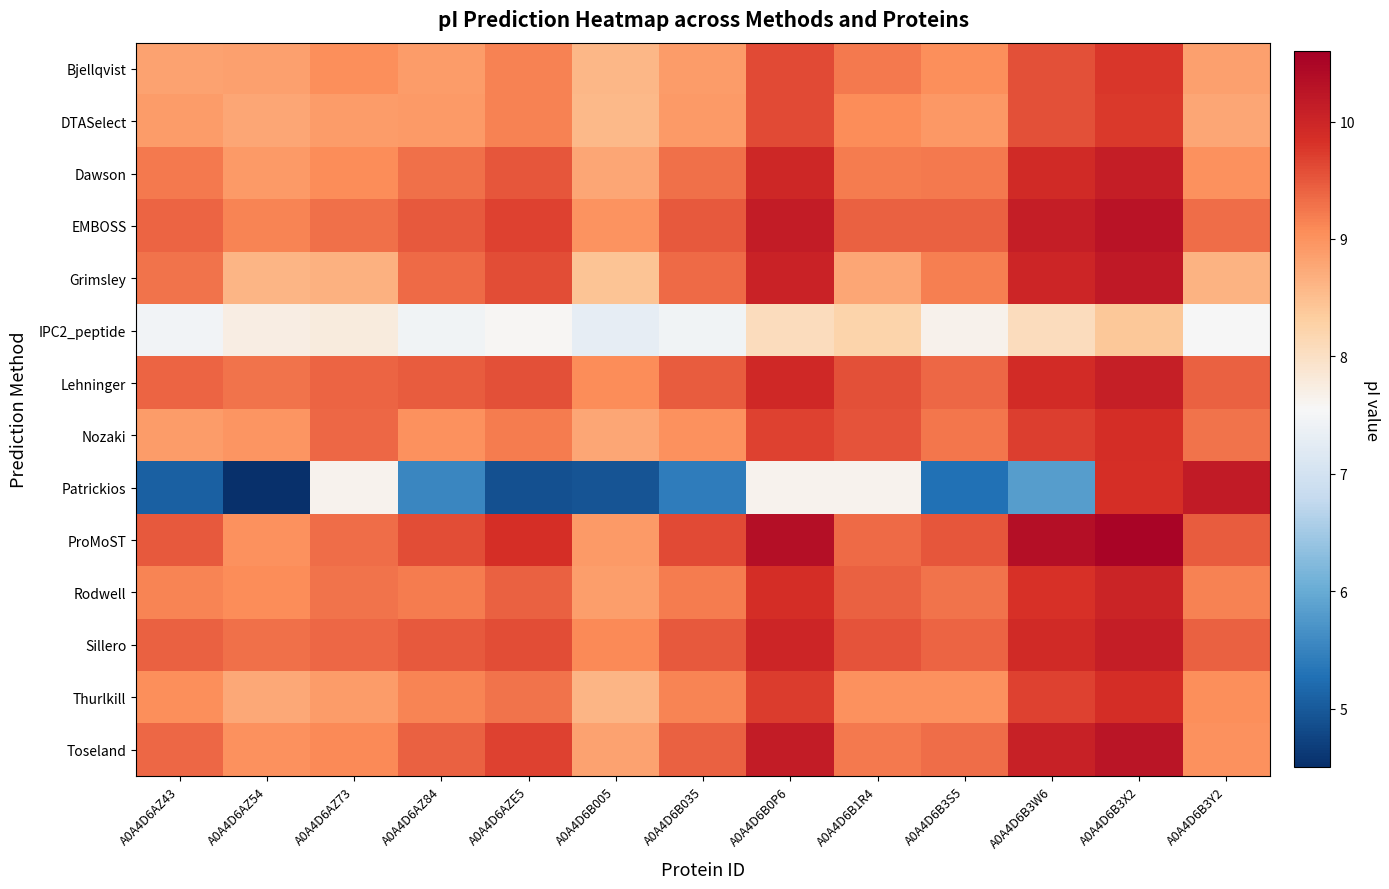

Reading right to left, transcribe all the data shown in this chart.

Bjellqvist: A0A4D6B3Y2=8.9	A0A4D6B3X2=9.8	A0A4D6B3W6=9.6	A0A4D6B3S5=9.0	A0A4D6B1R4=9.2	A0A4D6B0P6=9.6	A0A4D6B035=8.9	A0A4D6B005=8.6	A0A4D6AZE5=9.2	A0A4D6AZ84=8.9	A0A4D6AZ73=9.0	A0A4D6AZ54=8.9	A0A4D6AZ43=8.8
DTASelect: A0A4D6B3Y2=8.8	A0A4D6B3X2=9.8	A0A4D6B3W6=9.6	A0A4D6B3S5=8.9	A0A4D6B1R4=9.1	A0A4D6B0P6=9.6	A0A4D6B035=8.9	A0A4D6B005=8.6	A0A4D6AZE5=9.2	A0A4D6AZ84=8.9	A0A4D6AZ73=8.9	A0A4D6AZ54=8.8	A0A4D6AZ43=8.9
Dawson: A0A4D6B3Y2=9.0	A0A4D6B3X2=10.1	A0A4D6B3W6=9.9	A0A4D6B3S5=9.2	A0A4D6B1R4=9.2	A0A4D6B0P6=10.0	A0A4D6B035=9.3	A0A4D6B005=8.8	A0A4D6AZE5=9.5	A0A4D6AZ84=9.3	A0A4D6AZ73=9.1	A0A4D6AZ54=8.9	A0A4D6AZ43=9.2
EMBOSS: A0A4D6B3Y2=9.3	A0A4D6B3X2=10.3	A0A4D6B3W6=10.1	A0A4D6B3S5=9.4	A0A4D6B1R4=9.4	A0A4D6B0P6=10.1	A0A4D6B035=9.5	A0A4D6B005=9.0	A0A4D6AZE5=9.7	A0A4D6AZ84=9.5	A0A4D6AZ73=9.3	A0A4D6AZ54=9.1	A0A4D6AZ43=9.4
Grimsley: A0A4D6B3Y2=8.6	A0A4D6B3X2=10.2	A0A4D6B3W6=10.0	A0A4D6B3S5=9.2	A0A4D6B1R4=8.8	A0A4D6B0P6=10.0	A0A4D6B035=9.3	A0A4D6B005=8.4	A0A4D6AZE5=9.6	A0A4D6AZ84=9.3	A0A4D6AZ73=8.7	A0A4D6AZ54=8.6	A0A4D6AZ43=9.3
IPC2_peptide: A0A4D6B3Y2=7.5	A0A4D6B3X2=8.4	A0A4D6B3W6=8.1	A0A4D6B3S5=7.7	A0A4D6B1R4=8.2	A0A4D6B0P6=8.1	A0A4D6B035=7.5	A0A4D6B005=7.3	A0A4D6AZE5=7.6	A0A4D6AZ84=7.4	A0A4D6AZ73=7.8	A0A4D6AZ54=7.7	A0A4D6AZ43=7.5
Lehninger: A0A4D6B3Y2=9.4	A0A4D6B3X2=10.1	A0A4D6B3W6=9.9	A0A4D6B3S5=9.4	A0A4D6B1R4=9.6	A0A4D6B0P6=10.0	A0A4D6B035=9.5	A0A4D6B005=9.1	A0A4D6AZE5=9.6	A0A4D6AZ84=9.5	A0A4D6AZ73=9.4	A0A4D6AZ54=9.3	A0A4D6AZ43=9.4
Nozaki: A0A4D6B3Y2=9.3	A0A4D6B3X2=9.9	A0A4D6B3W6=9.7	A0A4D6B3S5=9.3	A0A4D6B1R4=9.5	A0A4D6B0P6=9.7	A0A4D6B035=9.0	A0A4D6B005=8.8	A0A4D6AZE5=9.2	A0A4D6AZ84=9.0	A0A4D6AZ73=9.4	A0A4D6AZ54=9.0	A0A4D6AZ43=8.9
Patrickios: A0A4D6B3Y2=10.2	A0A4D6B3X2=9.9	A0A4D6B3W6=5.8	A0A4D6B3S5=5.3	A0A4D6B1R4=7.6	A0A4D6B0P6=7.6	A0A4D6B035=5.4	A0A4D6B005=5.0	A0A4D6AZE5=4.9	A0A4D6AZ84=5.5	A0A4D6AZ73=7.6	A0A4D6AZ54=4.5	A0A4D6AZ43=5.1
ProMoST: A0A4D6B3Y2=9.5	A0A4D6B3X2=10.5	A0A4D6B3W6=10.3	A0A4D6B3S5=9.5	A0A4D6B1R4=9.3	A0A4D6B0P6=10.3	A0A4D6B035=9.6	A0A4D6B005=8.9	A0A4D6AZE5=9.8	A0A4D6AZ84=9.6	A0A4D6AZ73=9.3	A0A4D6AZ54=9.0	A0A4D6AZ43=9.5
Rodwell: A0A4D6B3Y2=9.2	A0A4D6B3X2=10.0	A0A4D6B3W6=9.8	A0A4D6B3S5=9.3	A0A4D6B1R4=9.4	A0A4D6B0P6=9.9	A0A4D6B035=9.2	A0A4D6B005=8.9	A0A4D6AZE5=9.4	A0A4D6AZ84=9.2	A0A4D6AZ73=9.3	A0A4D6AZ54=9.1	A0A4D6AZ43=9.1
Sillero: A0A4D6B3Y2=9.4	A0A4D6B3X2=10.1	A0A4D6B3W6=9.9	A0A4D6B3S5=9.4	A0A4D6B1R4=9.5	A0A4D6B0P6=10.0	A0A4D6B035=9.5	A0A4D6B005=9.1	A0A4D6AZE5=9.6	A0A4D6AZ84=9.5	A0A4D6AZ73=9.4	A0A4D6AZ54=9.3	A0A4D6AZ43=9.4
Thurlkill: A0A4D6B3Y2=9.0	A0A4D6B3X2=9.9	A0A4D6B3W6=9.7	A0A4D6B3S5=9.0	A0A4D6B1R4=9.0	A0A4D6B0P6=9.7	A0A4D6B035=9.1	A0A4D6B005=8.6	A0A4D6AZE5=9.3	A0A4D6AZ84=9.1	A0A4D6AZ73=8.9	A0A4D6AZ54=8.8	A0A4D6AZ43=9.0
Toseland: A0A4D6B3Y2=9.0	A0A4D6B3X2=10.3	A0A4D6B3W6=10.1	A0A4D6B3S5=9.3	A0A4D6B1R4=9.2	A0A4D6B0P6=10.1	A0A4D6B035=9.4	A0A4D6B005=8.8	A0A4D6AZE5=9.7	A0A4D6AZ84=9.4	A0A4D6AZ73=9.1	A0A4D6AZ54=9.0	A0A4D6AZ43=9.4